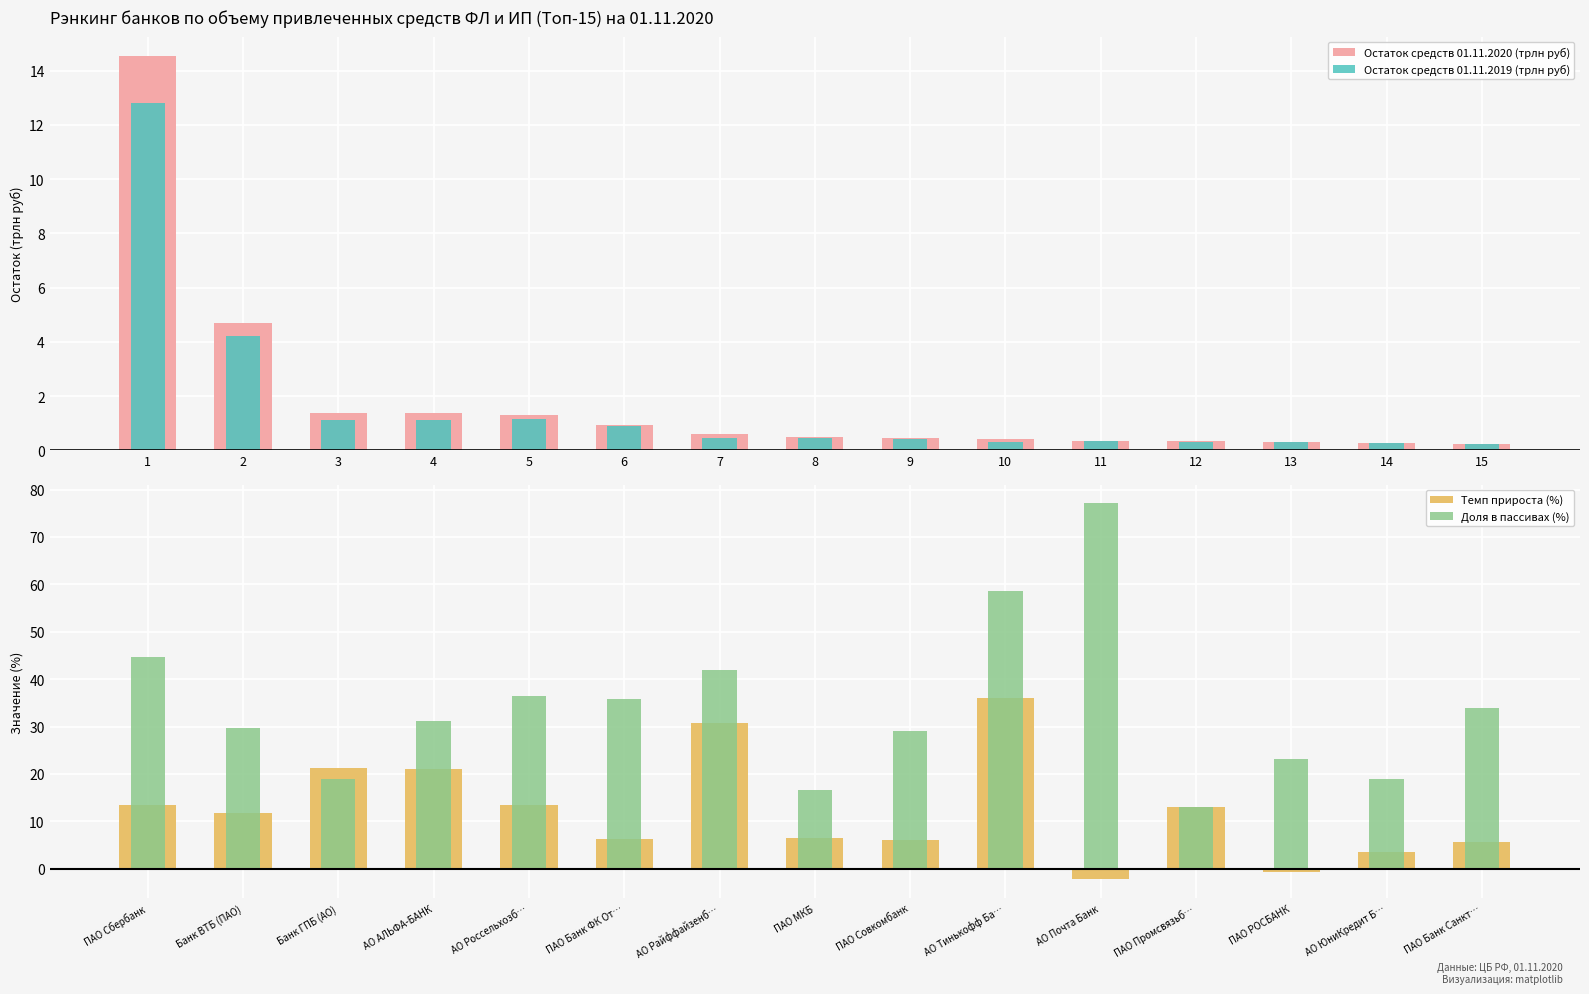

Does the chart contain any negative values?

Yes